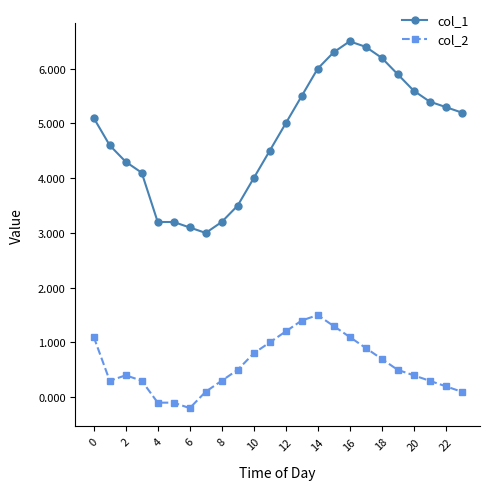

Rank the series by their maximum value, from highest to lowest.

col_1, col_2